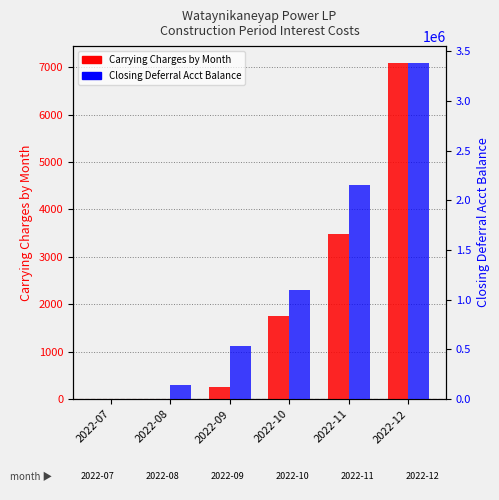

What is the value of the Carrying Charges by Month bar at the 2nd from the left?

0.3